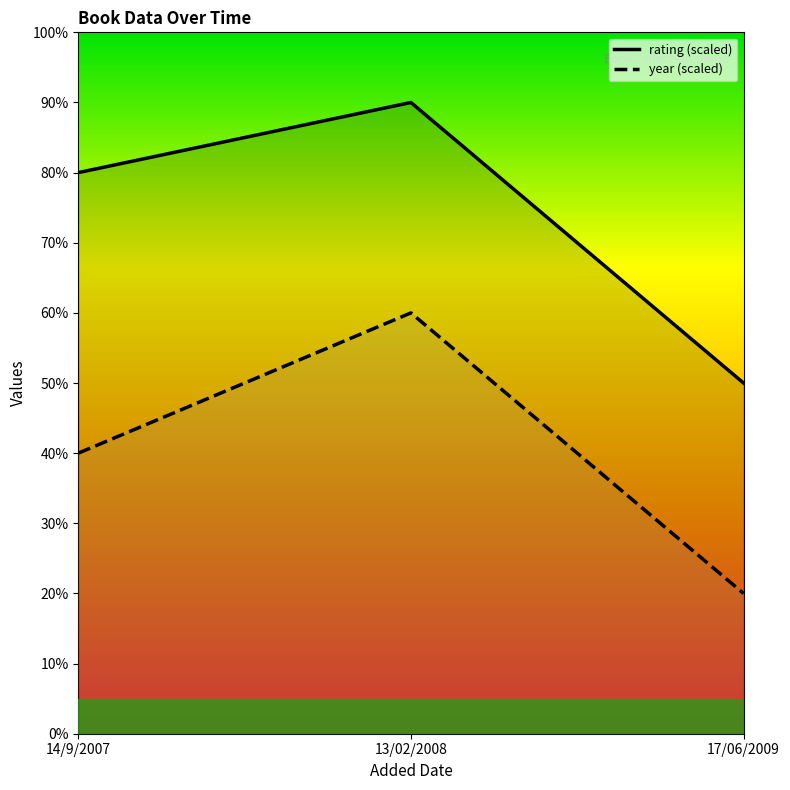

What is the label of the 1st point from the right?

17/06/2009